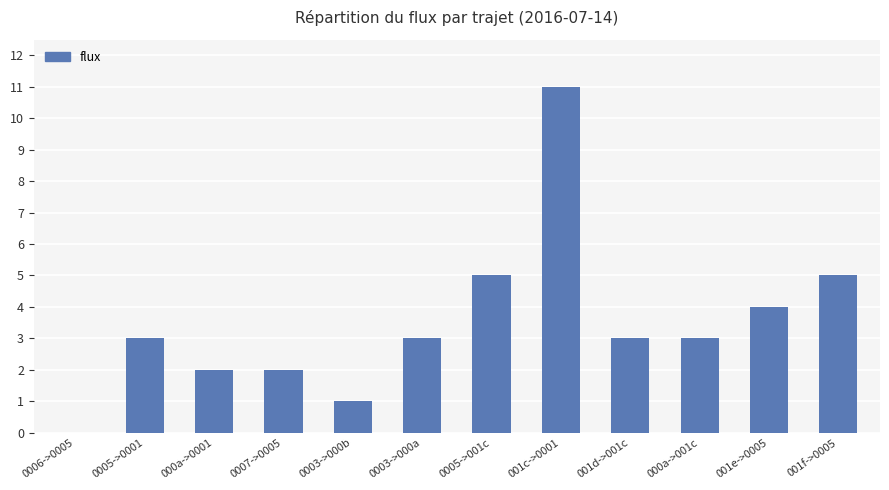

What is the greatest value displayed?

11